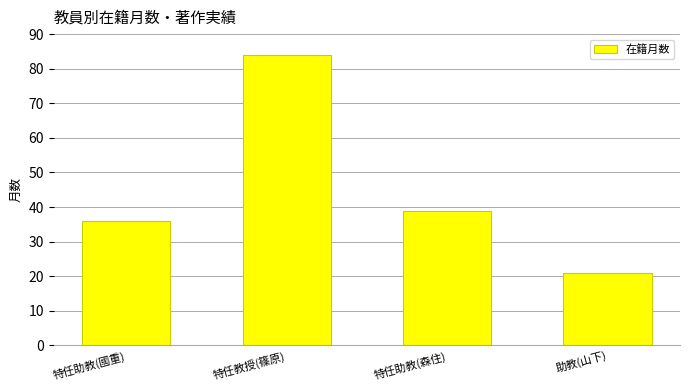

What is the label of the 4th bar from the right?

特任助教(國重)